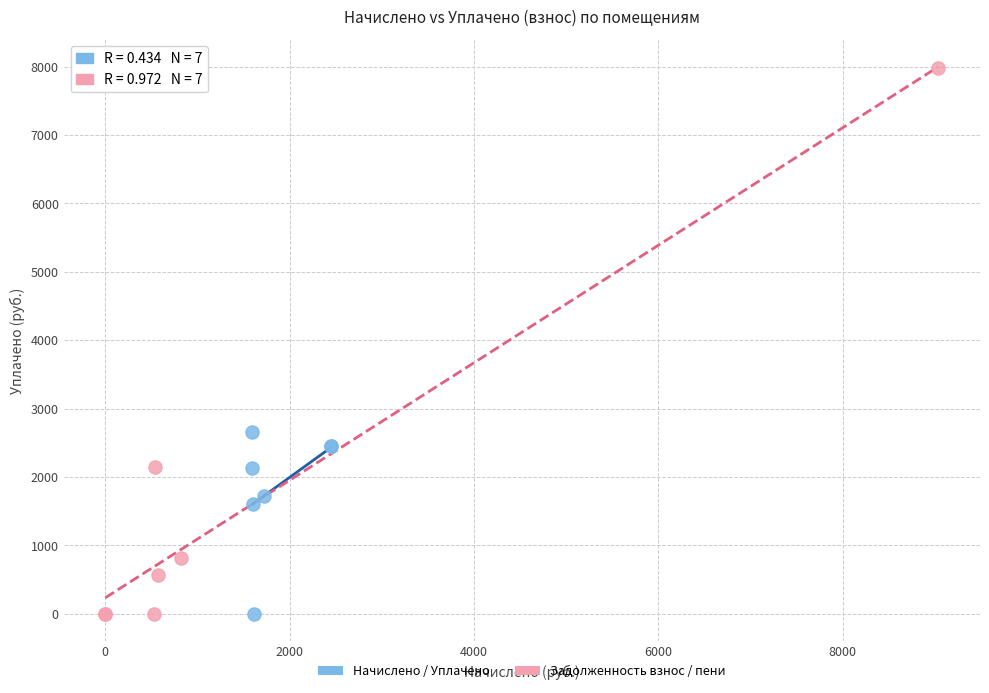

Which series has the widest spread of Y values?

Задолженность взнос / пени